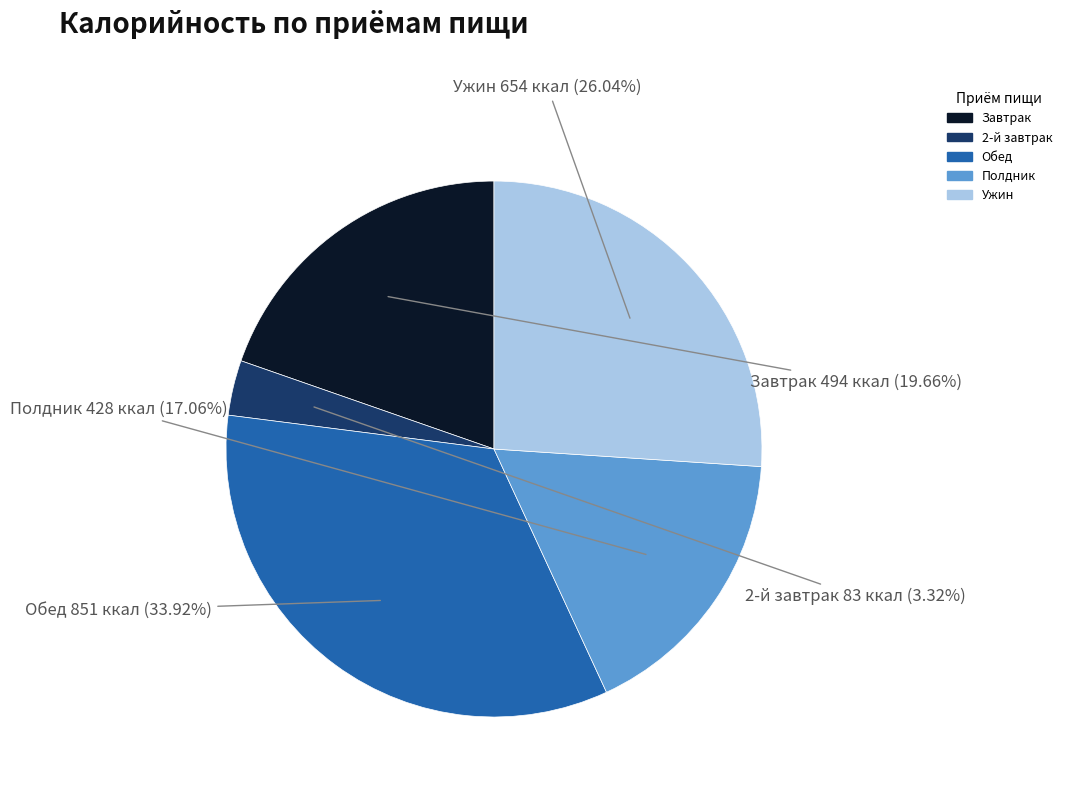

Is the sum of 2-й завтрак and Завтрак greater than half?

No